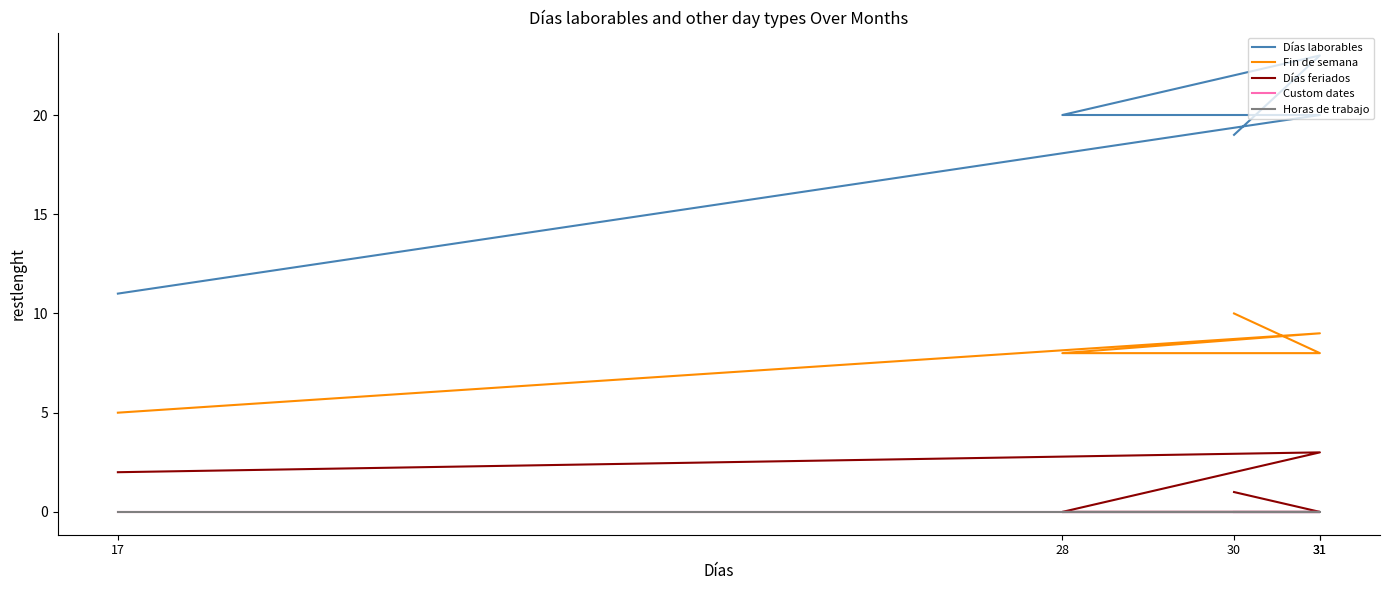

What are all the series names shown in the legend?

Días laborables, Fin de semana, Días feriados, Custom dates, Horas de trabajo